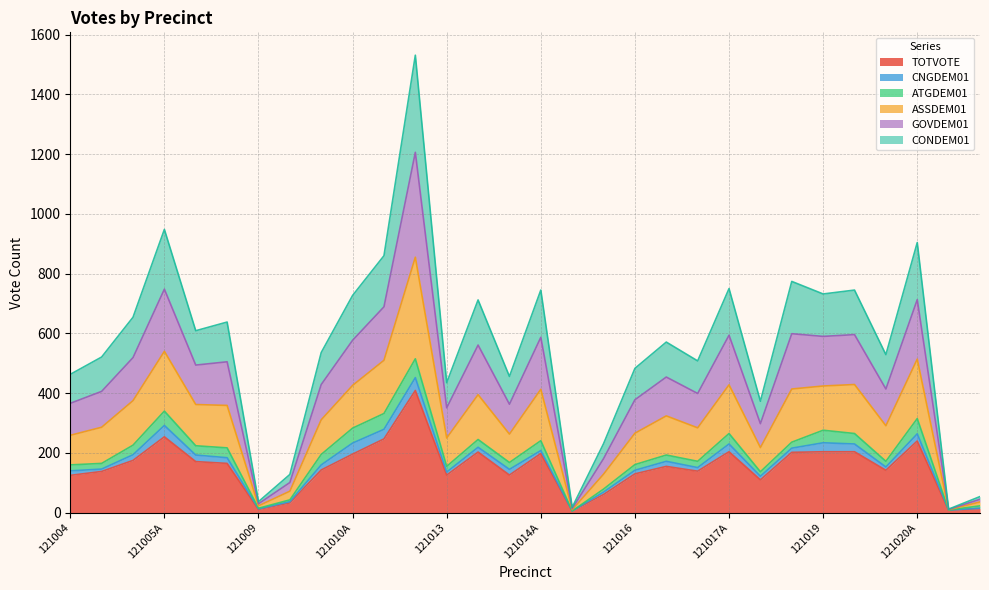

At which label is TOTVOTE closest to 207?

121017A